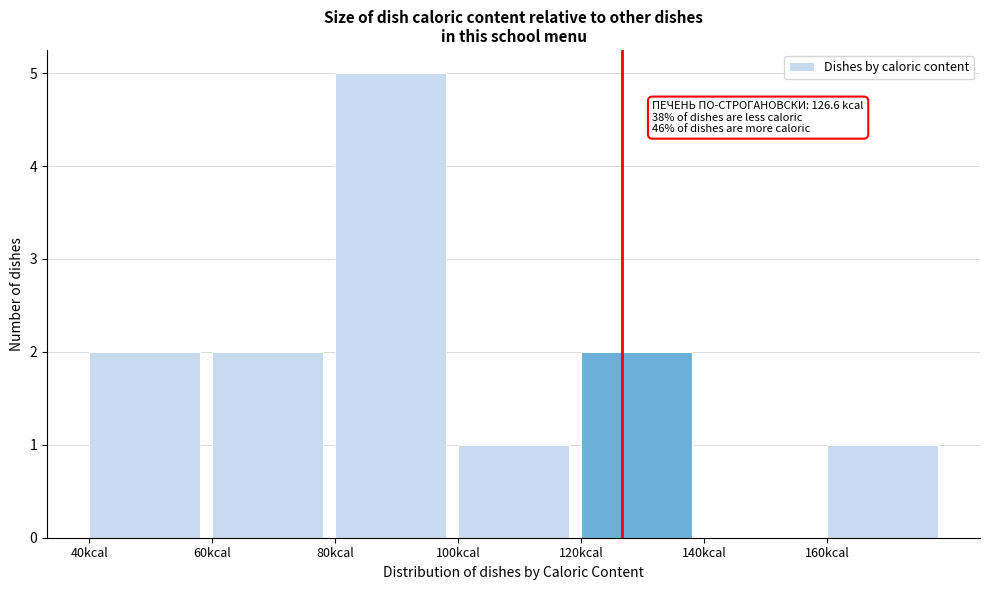

Over which range of the x-axis is the bar tallest?

80 to 100